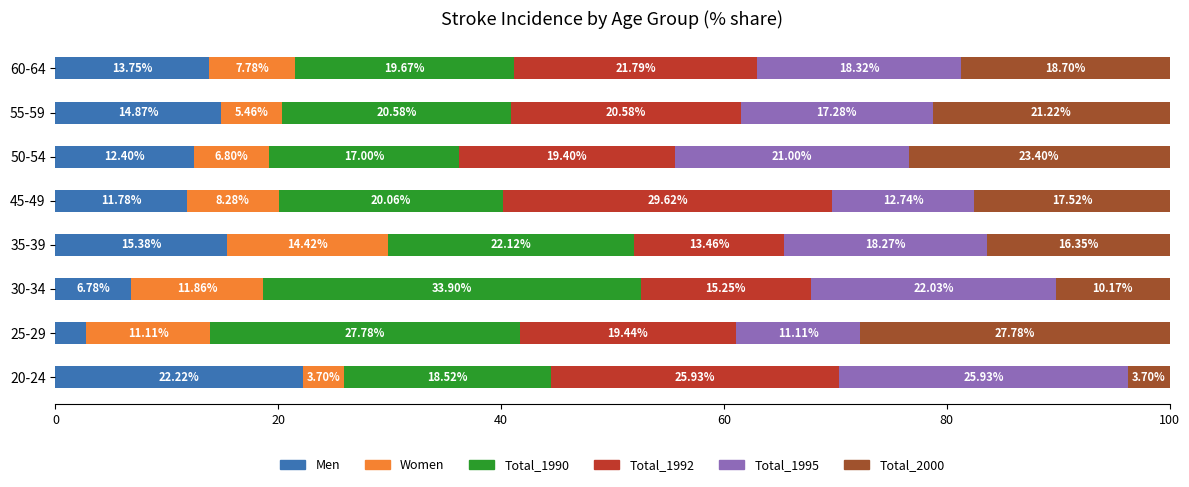

What is the total value across all series at 25-29?

100.0